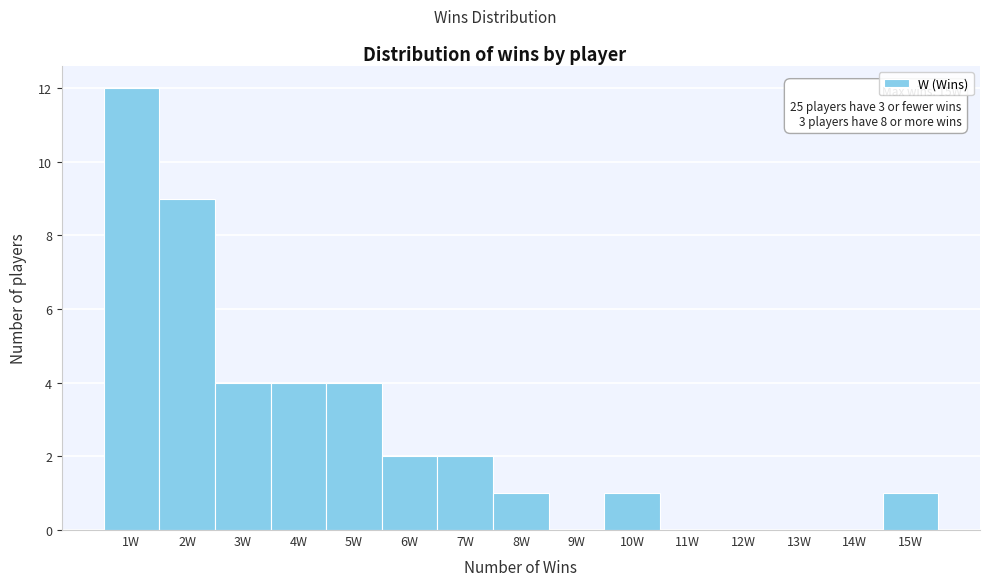

Over which range of the x-axis is the bar tallest?

0.5 to 1.5